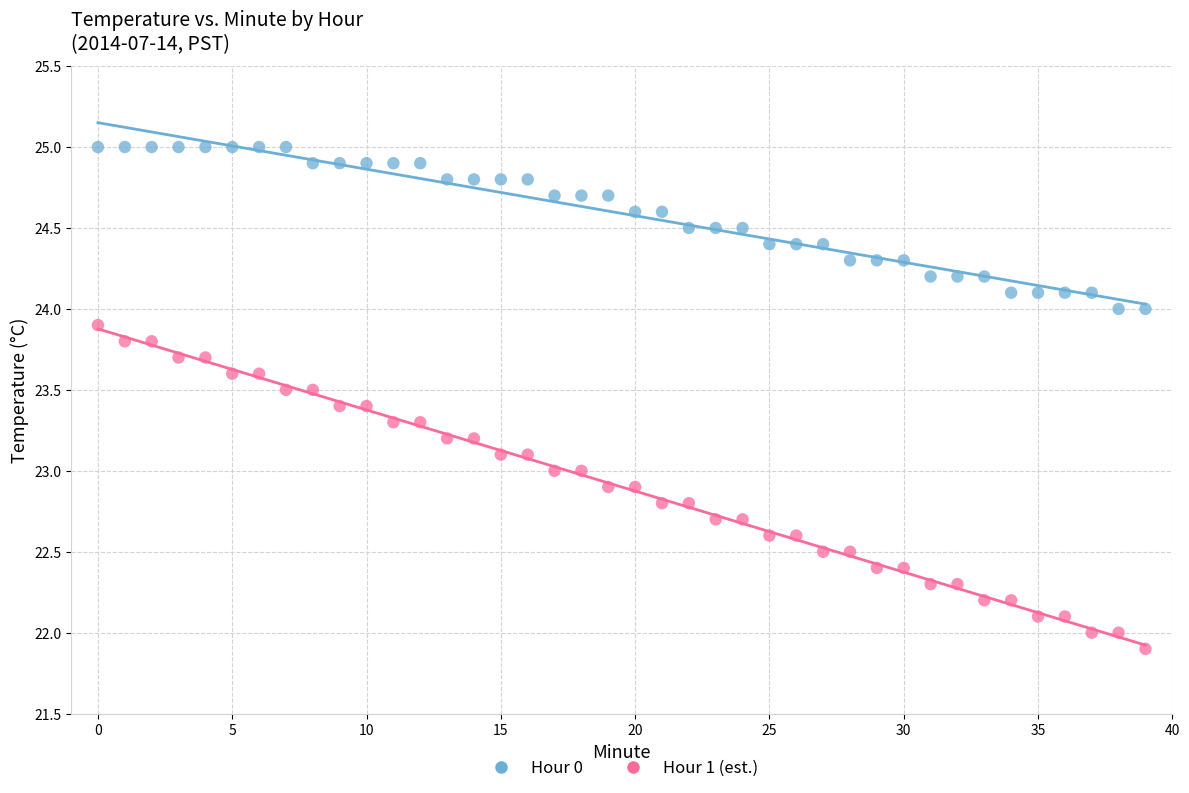

Across all data points, what is the range of Y values (max minus min)?

3.1